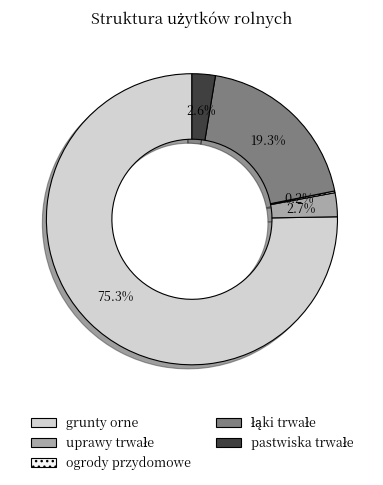

Is there a majority slice in this chart?

Yes